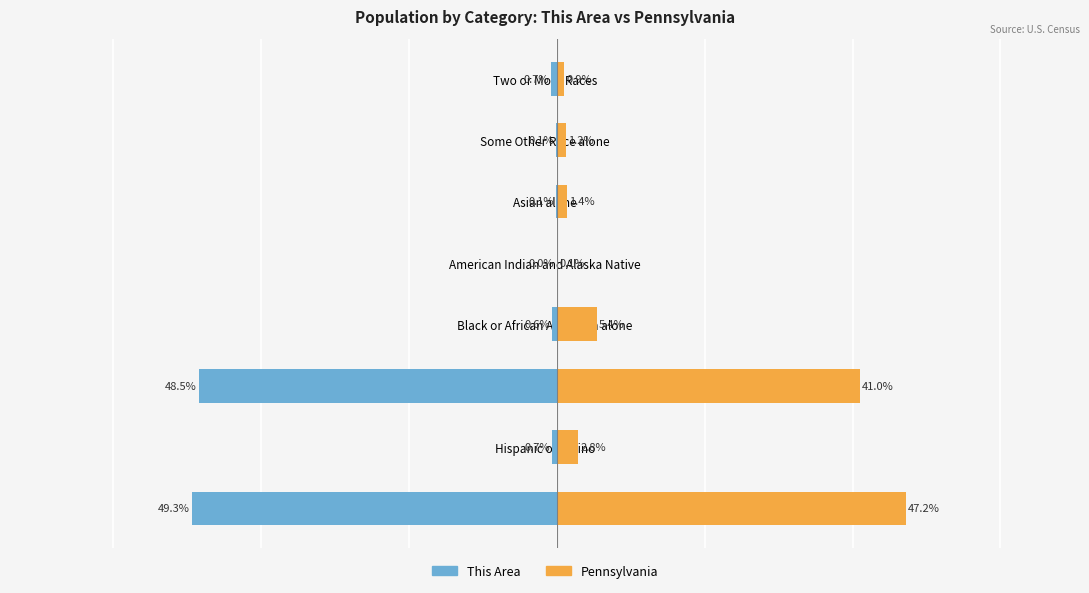

Rank the categories by Pennsylvania value from lowest to highest.

American Indian and Alaska Native, Two or More Races, Some Other Race alone, Asian alone, Hispanic or Latino, Black or African American alone, White alone, Not Hispanic or Latino